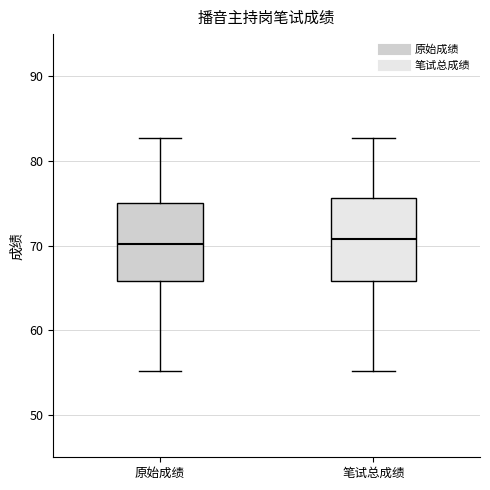

Reading left to right, transcribe this box plot: for each box, give where its median line is, the range the box spans, and where its two whiskers end, as read against the y-axis. The values are not printed on the chart, so give them approximately, as read against the axis.

原始成绩: median 70, box 66 to 75, whiskers 55 to 83
笔试总成绩: median 71, box 66 to 76, whiskers 55 to 83